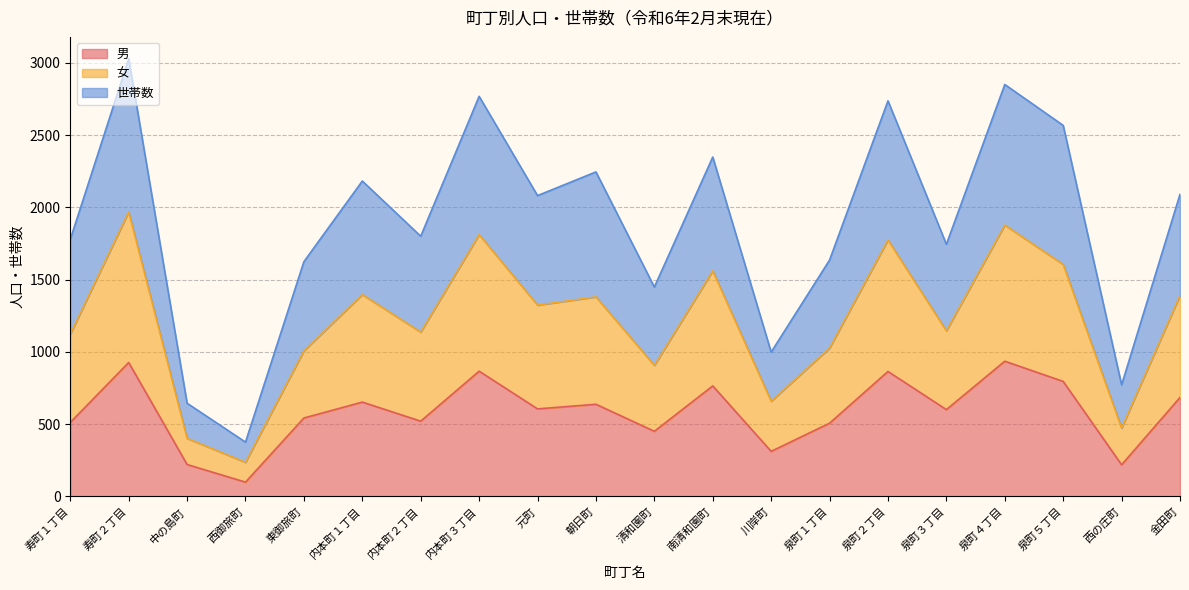

What is the label of the 3rd point from the left?

中の島町